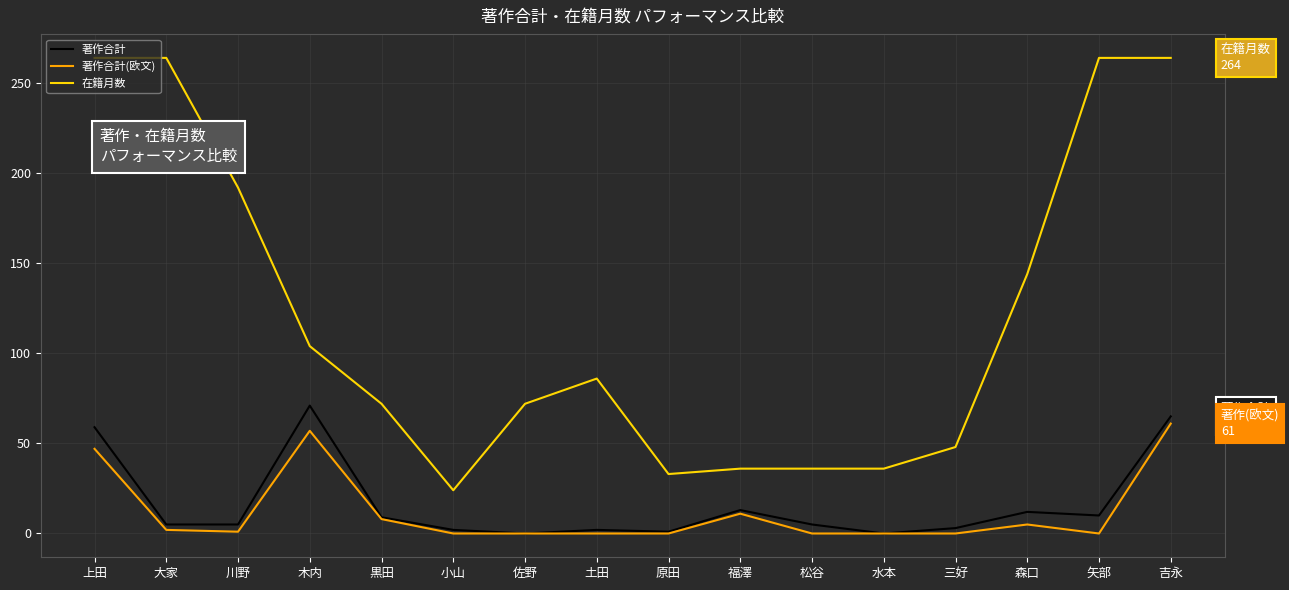

True or false: 著作合計(欧文) has a value of 0 at 三好.

True